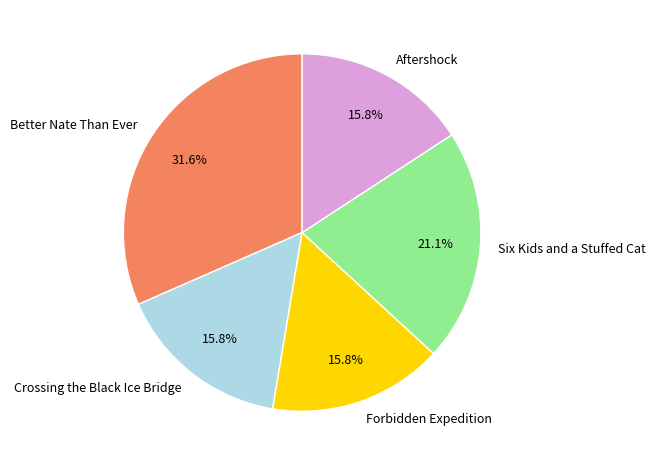

What portion of the pie excludes Aftershock?

84.2%